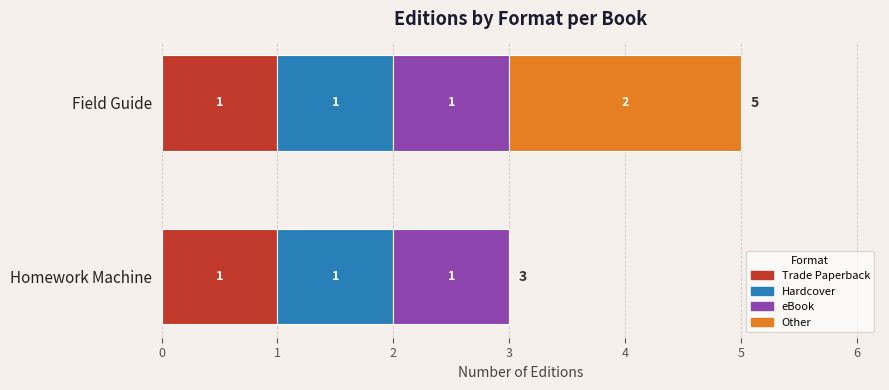

At which category is the sum across all series the highest?

Field Guide